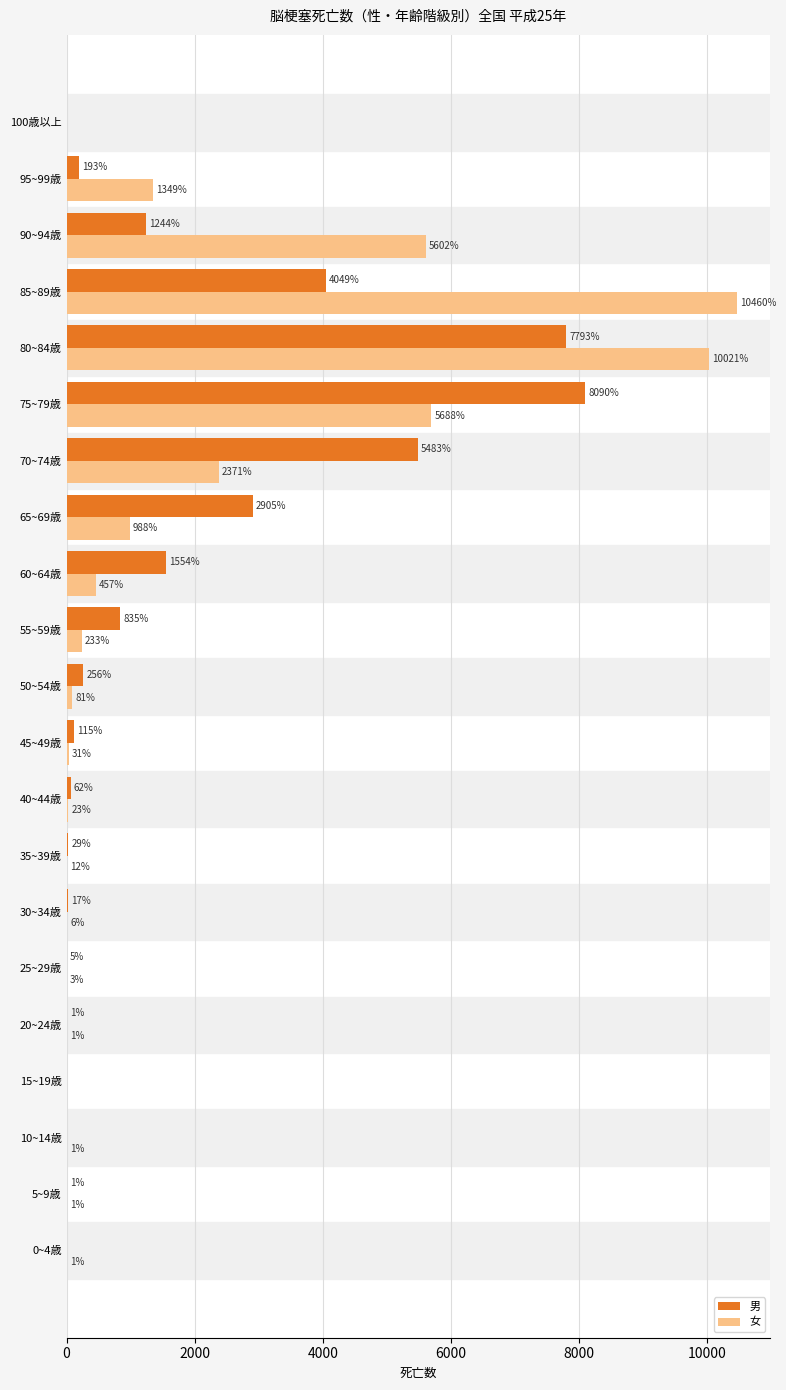

How many values in 女 are above zero?

19